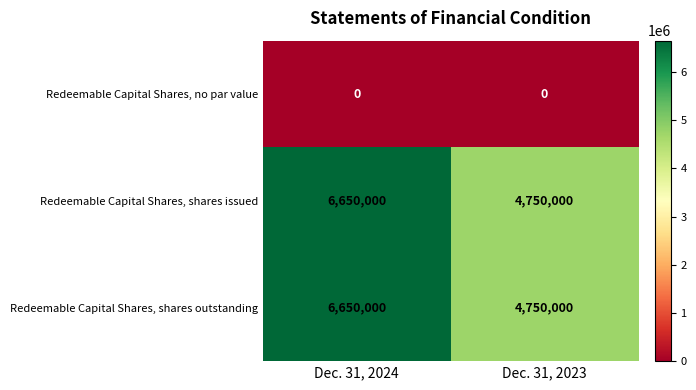

What is the difference between the highest and lowest values at Dec. 31, 2023?

4750000